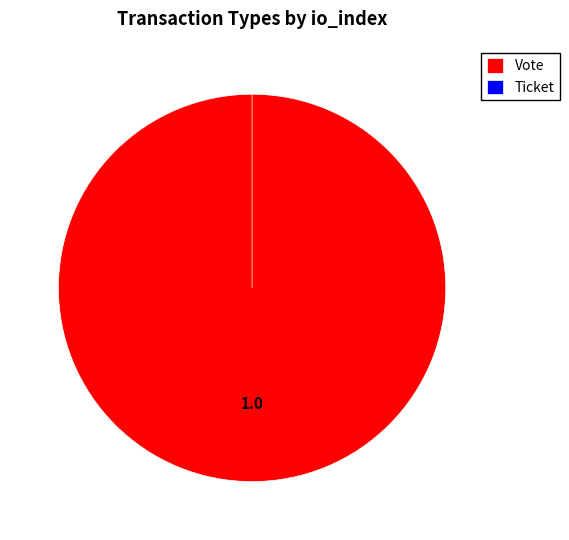

How many slices are in this pie chart?

2